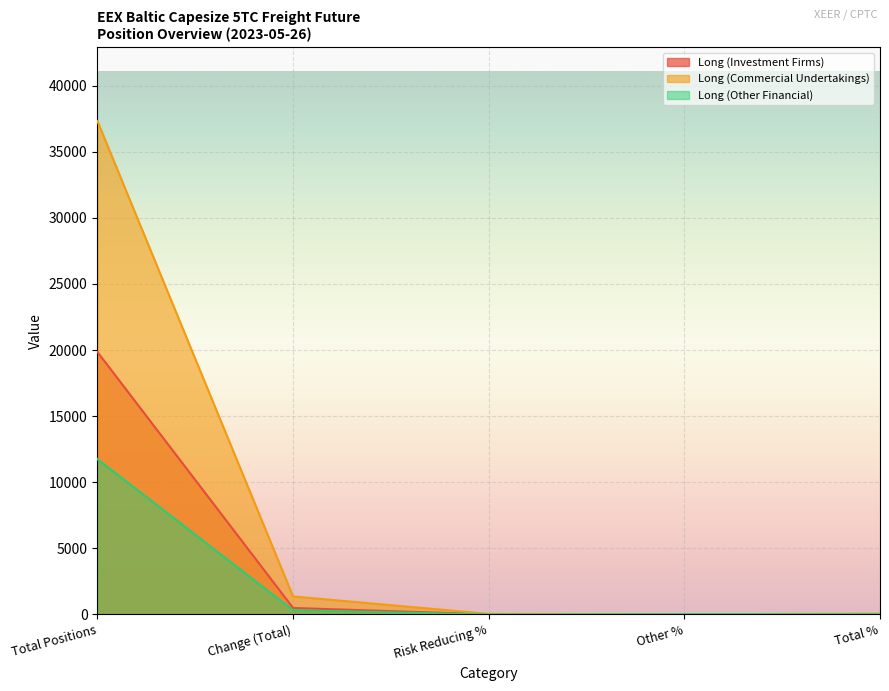

What is the average value of the Long (Other Financial) series?

2419.4